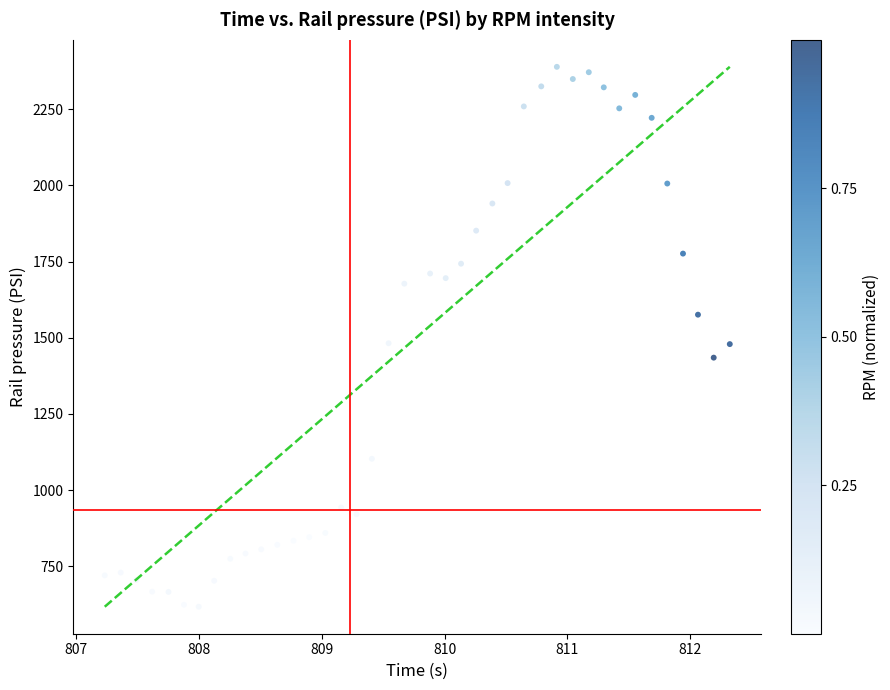

What is the range of Y values (max minus min)?

1771.5